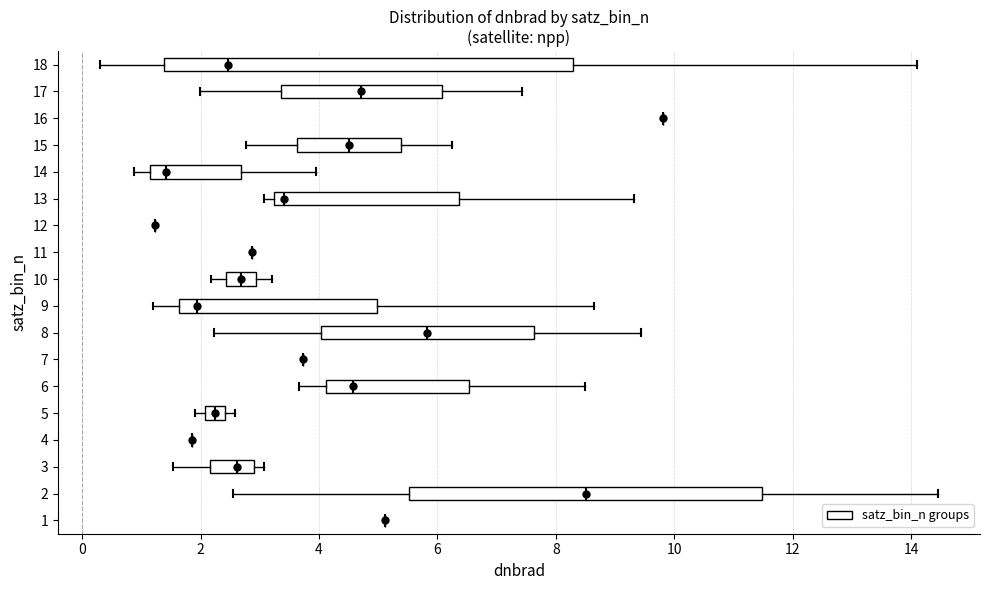

Reading bottom to top, transcribe this box plot: for each box, give where its median line is, the range the box spans, and where its two whiskers end, as read against the x-axis. The values are not printed on the chart, so give them approximately, as read against the axis.

1: box collapsed to a line at 5.2, whiskers 5.2 to 5.2
2: median 8.6, box 5.6 to 11.4, whiskers 2.6 to 14.4
3: median 2.6, box 2.2 to 3.0, whiskers 1.6 to 3.0 (just right of the box's right edge)
4: box collapsed to a line at 1.8, whiskers 1.8 to 1.8
5: median 2.2, box 2.0 to 2.4, whiskers 2.0 (left of the box's left edge) to 2.6
6: median 4.6, box 4.2 to 6.6, whiskers 3.6 to 8.4
7: box collapsed to a line at 3.8, whiskers 3.8 to 3.8
8: median 5.8, box 4.0 to 7.6, whiskers 2.2 to 9.4
9: median 2.0, box 1.6 to 5.0, whiskers 1.2 to 8.6
10: median 2.6, box 2.4 to 3.0, whiskers 2.2 to 3.2
11: box collapsed to a line at 2.8, whiskers 2.8 to 2.8
12: box collapsed to a line at 1.2, whiskers 1.2 to 1.2
13: median 3.4, box 3.2 to 6.4, whiskers 3.0 to 9.4
14: median 1.4, box 1.2 to 2.6, whiskers 0.8 to 4.0
15: median 4.6, box 3.6 to 5.4, whiskers 2.8 to 6.2
16: box collapsed to a line at 9.8, whiskers 9.8 to 9.8
17: median 4.8, box 3.4 to 6.0, whiskers 2.0 to 7.4
18: median 2.4, box 1.4 to 8.2, whiskers 0.2 to 14.0